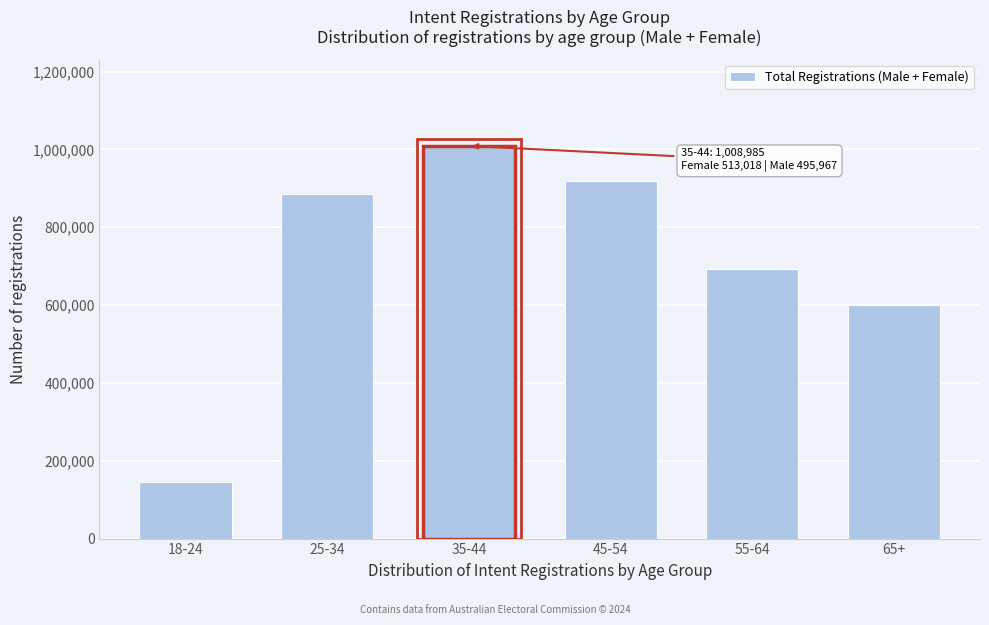

Reading right to left, extract all data points from this chart.

65+=601186	55-64=692721	45-54=918737	35-44=1008985	25-34=884463	18-24=146347